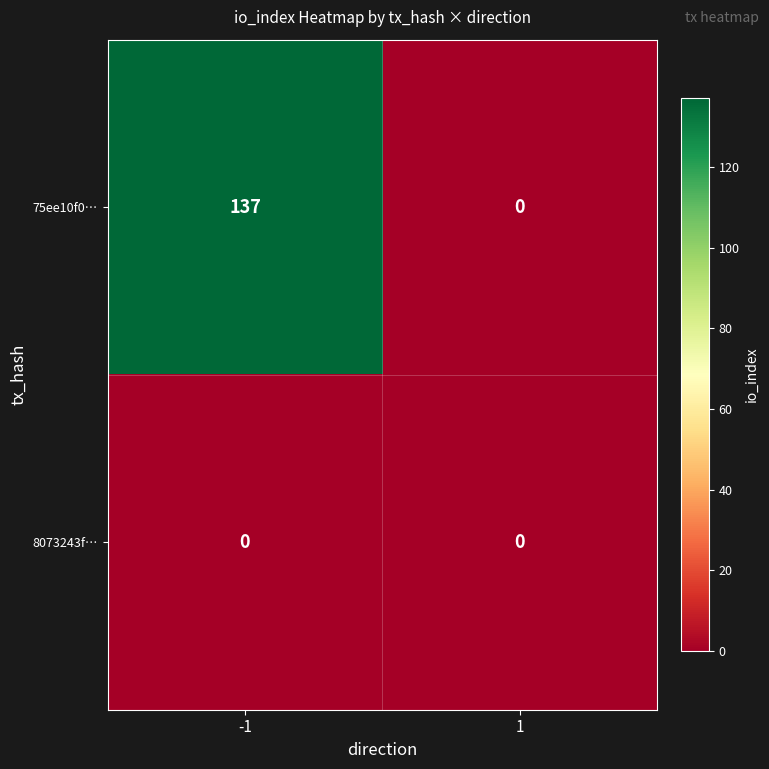

Between -1 and 1, which series saw the biggest shift?

75ee10f0…